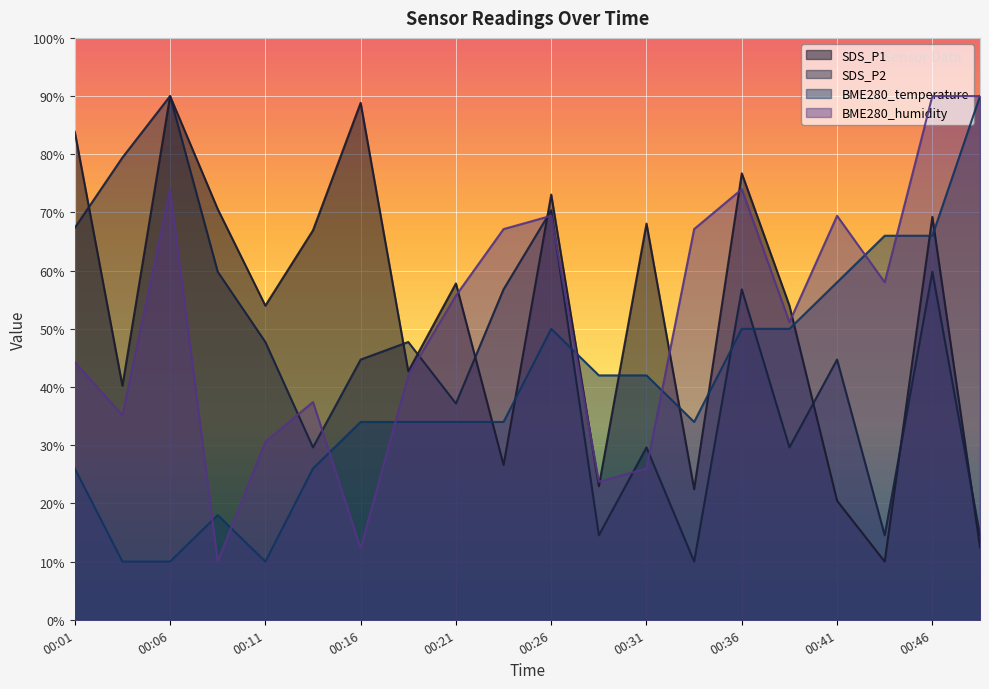

What is the maximum value for BME280_temperature?

90.0